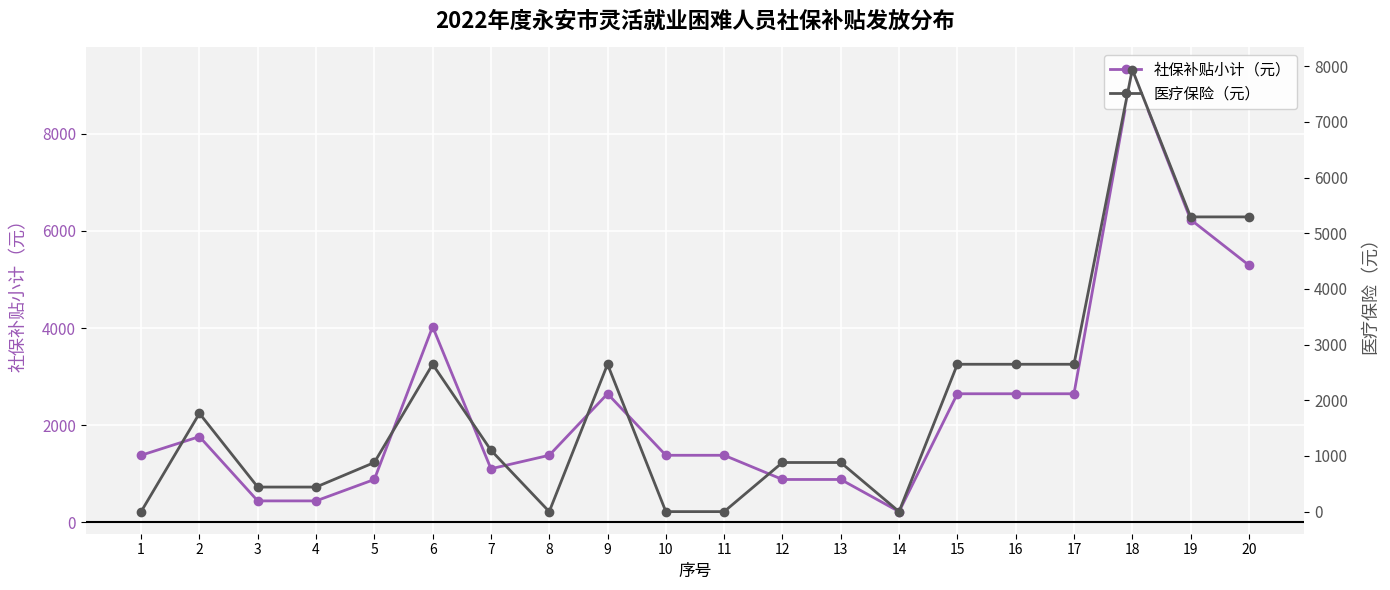

Is the value of 社保补贴小计（元） at 16 greater than the value of 医疗保险（元） at 1?

Yes